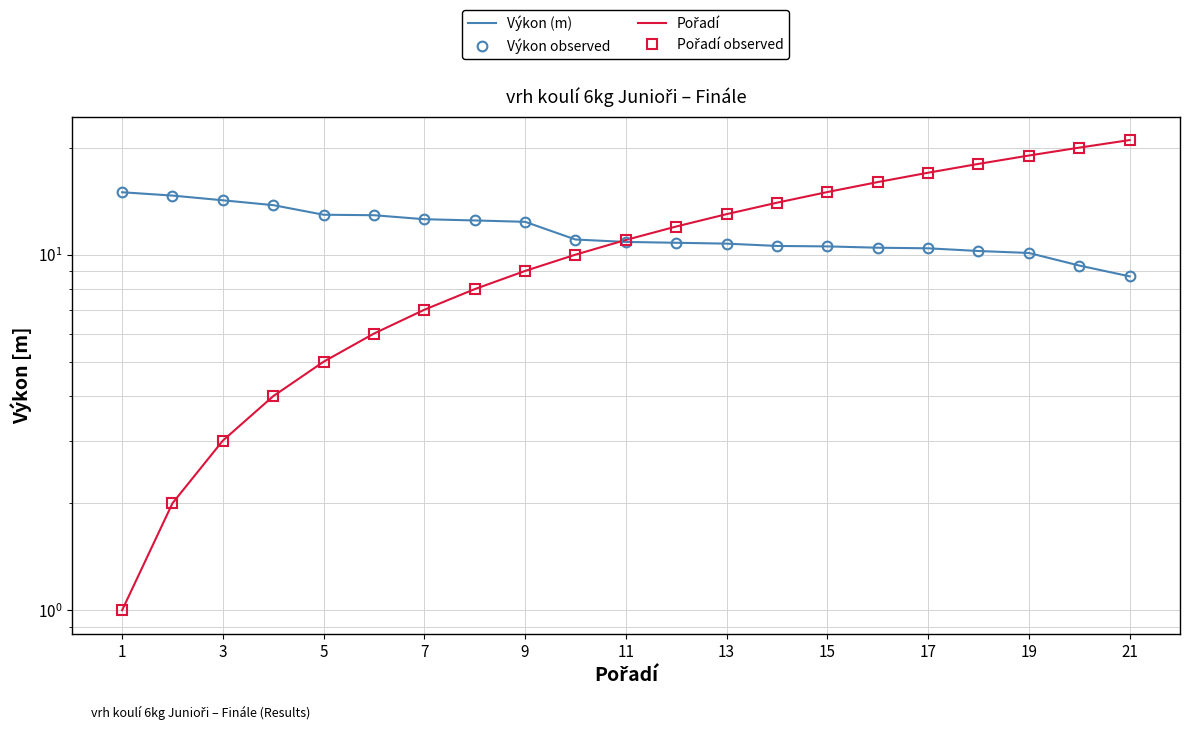

Reading left to right, extract all data points from this chart.

Výkon (m): 15.0	14.7	14.2	13.8	12.9	12.9	12.6	12.5	12.4	11.0	10.9	10.8	10.7	10.6	10.6	10.5	10.4	10.2	10.1	9.3	8.7
Výkon observed: 15.0	14.7	14.2	13.8	12.9	12.9	12.6	12.5	12.4	11.0	10.9	10.8	10.7	10.6	10.6	10.5	10.4	10.2	10.1	9.3	8.7
Pořadí: 1.0	2.0	3.0	4.0	5.0	6.0	7.0	8.0	9.0	10.0	11.0	12.0	13.0	14.0	15.0	16.0	17.0	18.0	19.0	20.0	21.0
Pořadí observed: 1.0	2.0	3.0	4.0	5.0	6.0	7.0	8.0	9.0	10.0	11.0	12.0	13.0	14.0	15.0	16.0	17.0	18.0	19.0	20.0	21.0